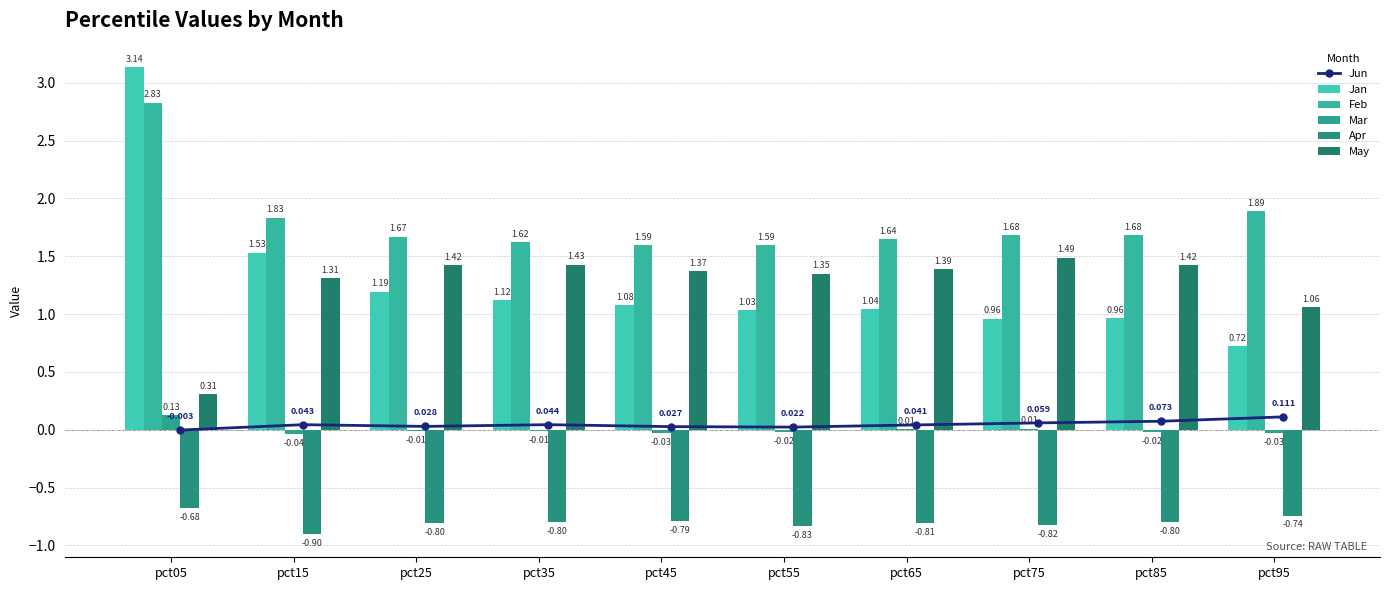

What is the average value of the Jan series?

1.3